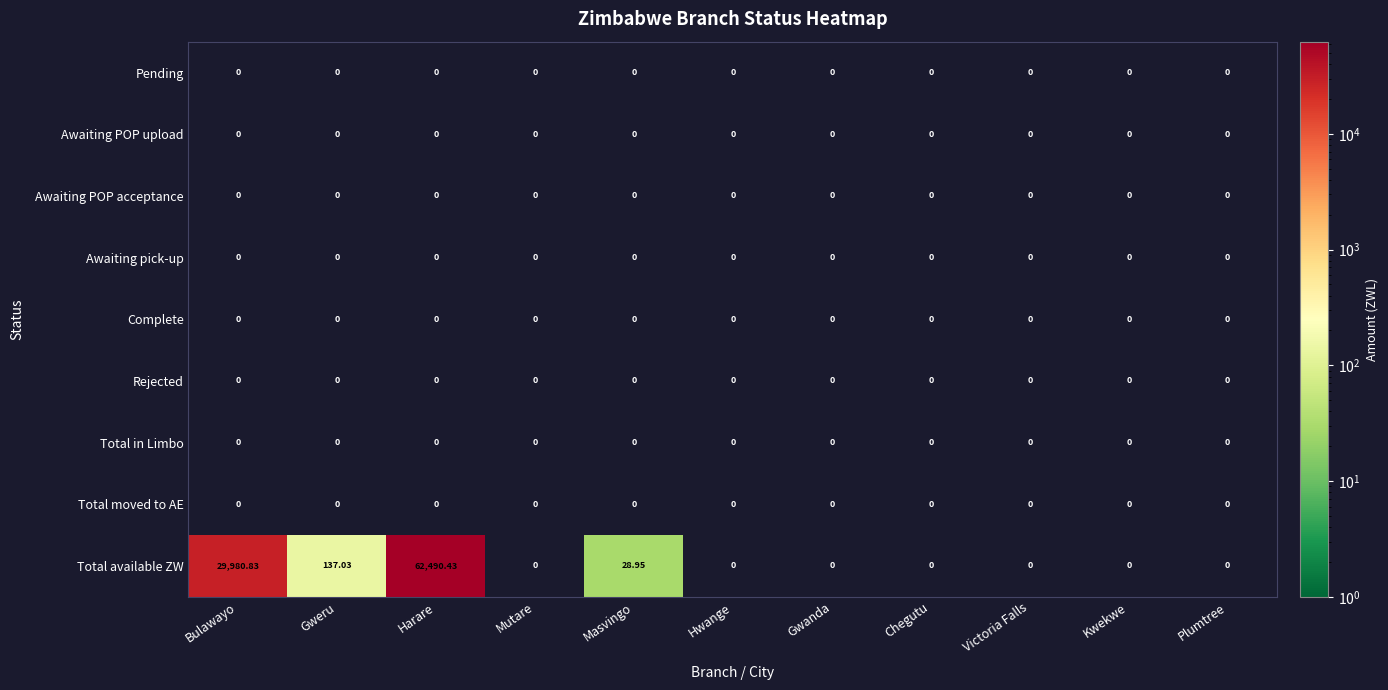

Which series has the largest range (max minus min)?

Total available ZW